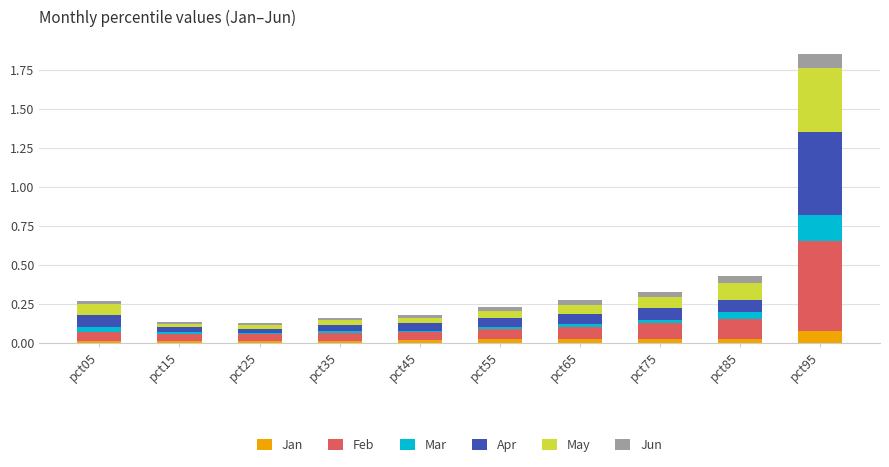

What is the total value across all series at pct65?

0.3